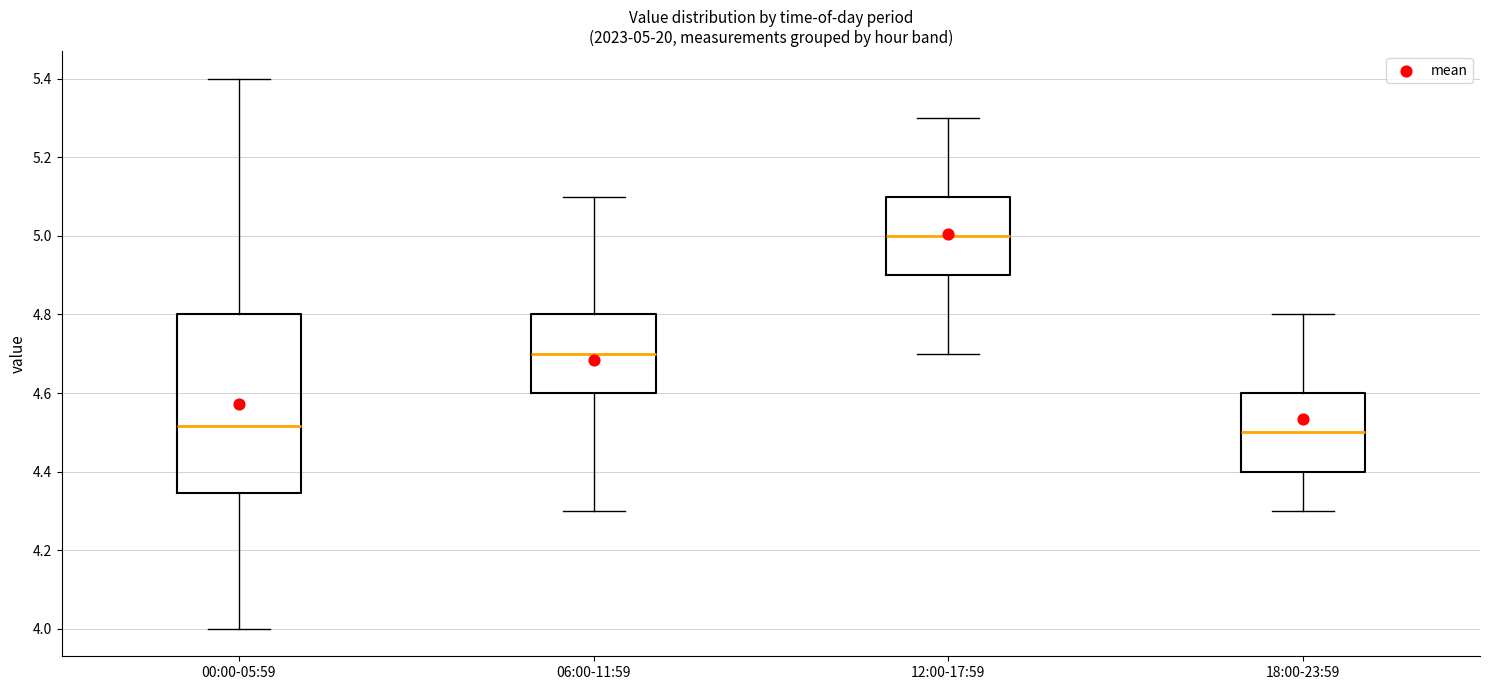

Comparing the boxes themselves (not the whiskers), which one is the tallest?

00:00-05:59